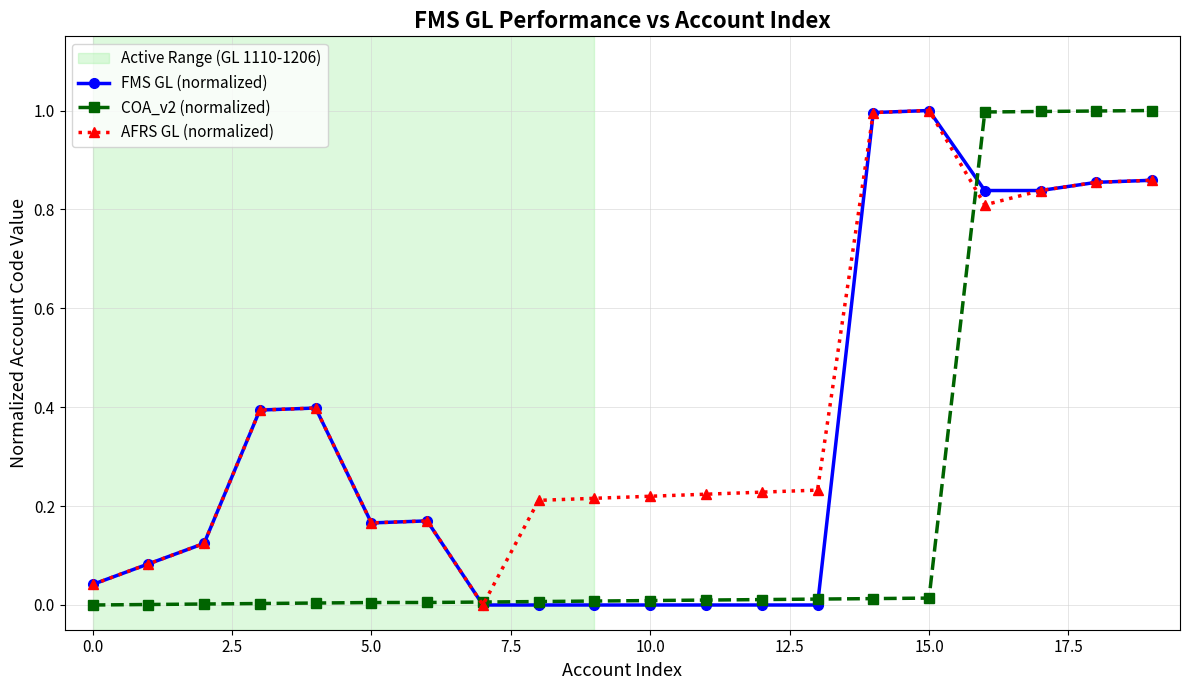

What is the sum of all FMS GL (normalized) values?

6.8